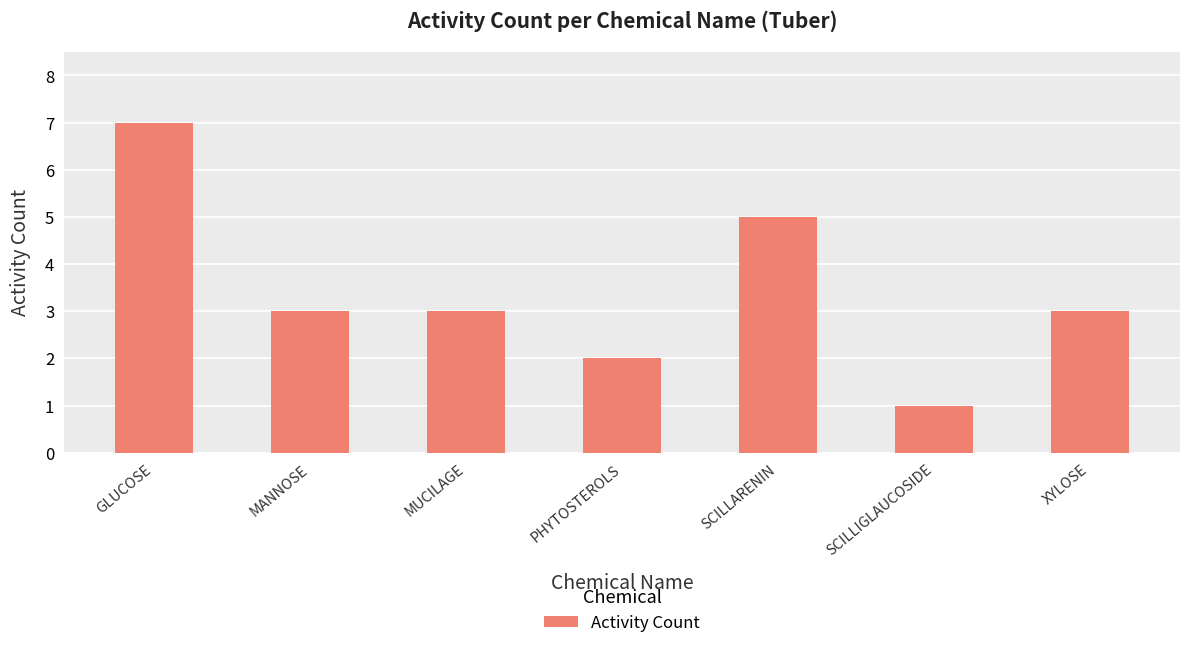

Reading left to right, what are all the values shown in this chart?

GLUCOSE=7	MANNOSE=3	MUCILAGE=3	PHYTOSTEROLS=2	SCILLARENIN=5	SCILLIGLAUCOSIDE=1	XYLOSE=3